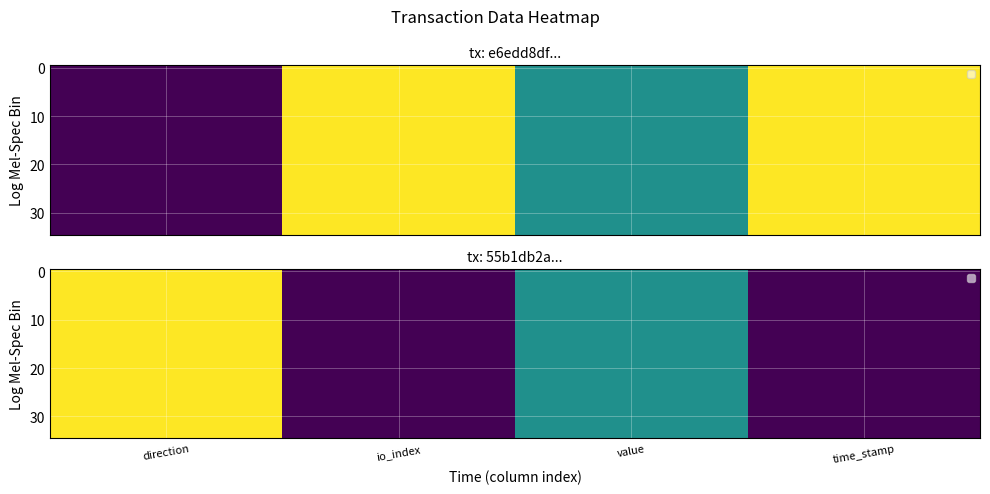

Rank the categories by 20 value from highest to lowest.

direction, value, io_index, time_stamp